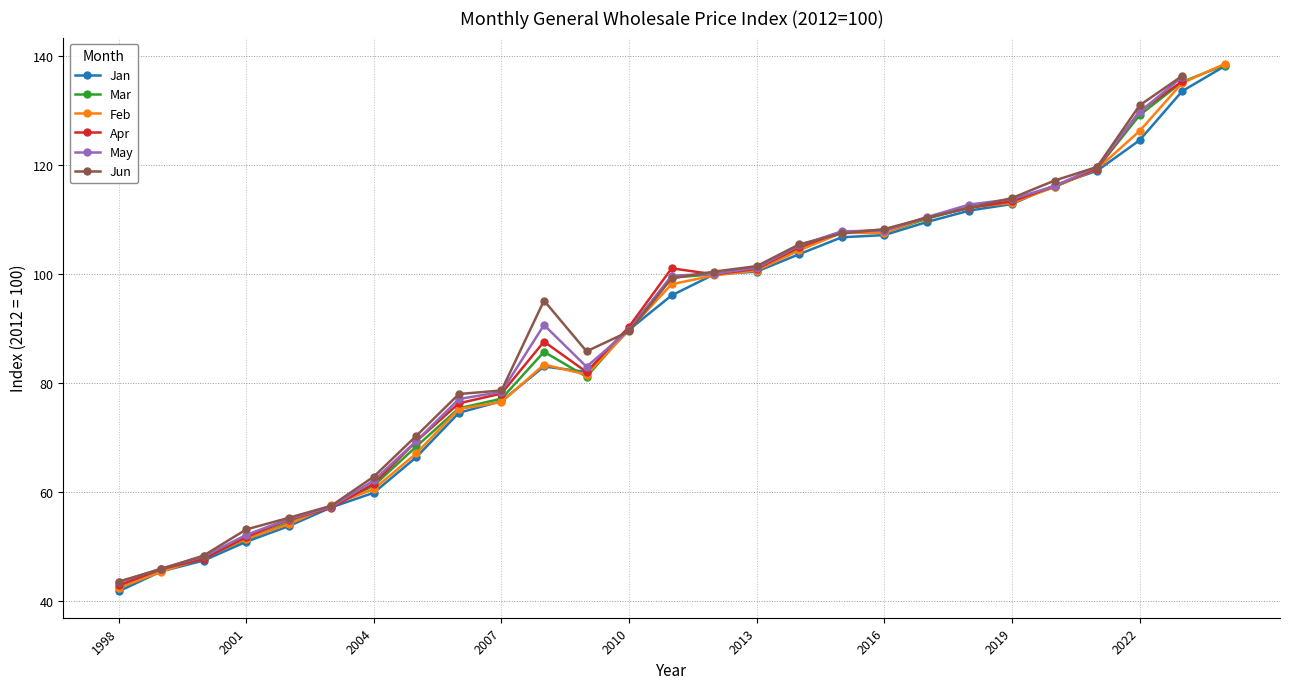

At which category does the chart reach its minimum across all series?

1998